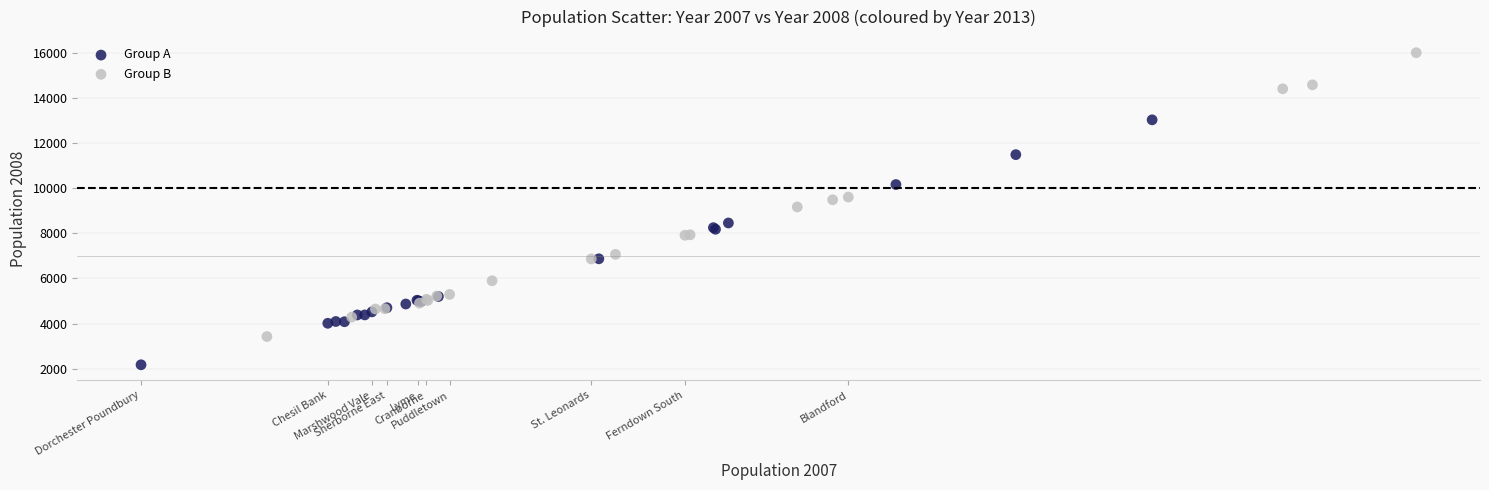

Which series has the largest Y range (max minus min)?

Group B